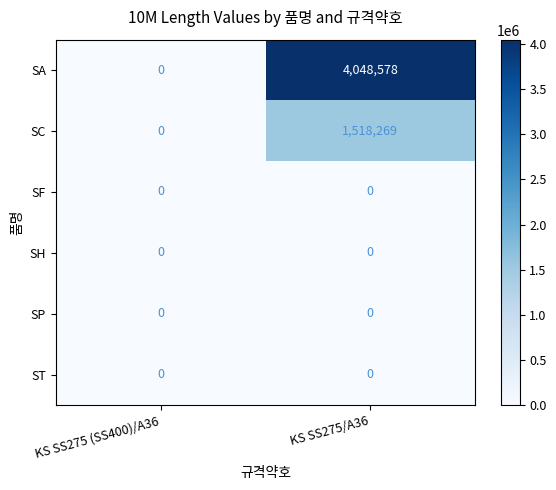

Which series changed the most between KS SS275 (SS400)/A36 and KS SS275/A36?

SA